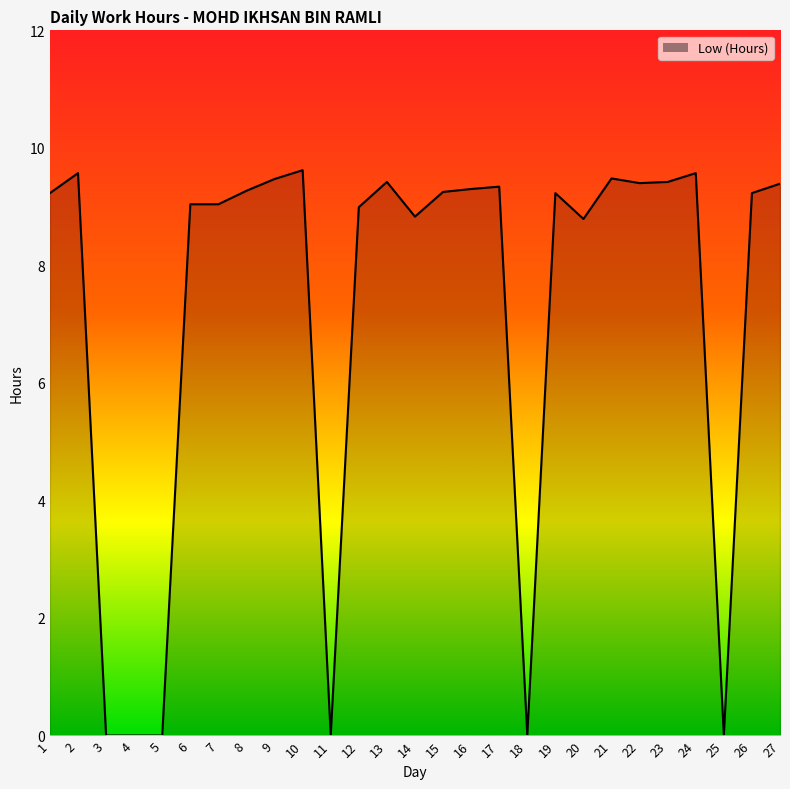

At which category does the data reach its first local peak?

2